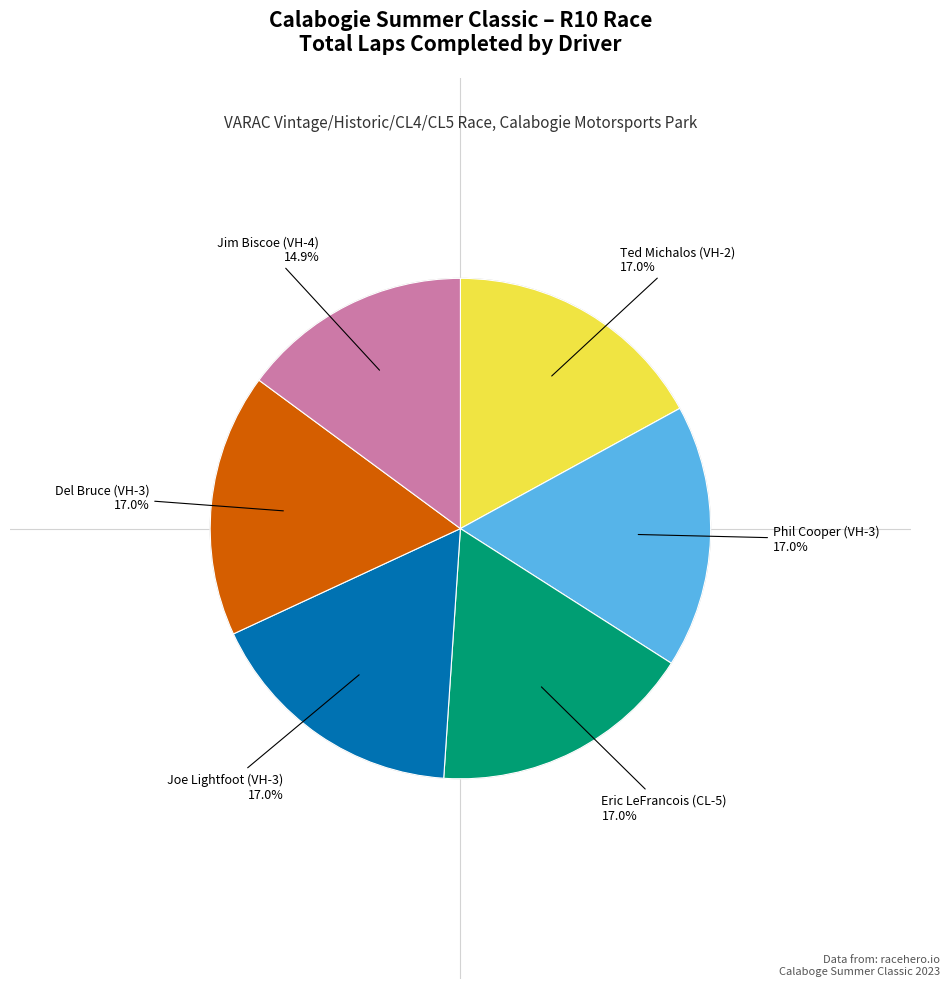

Does any single category account for the majority?

No